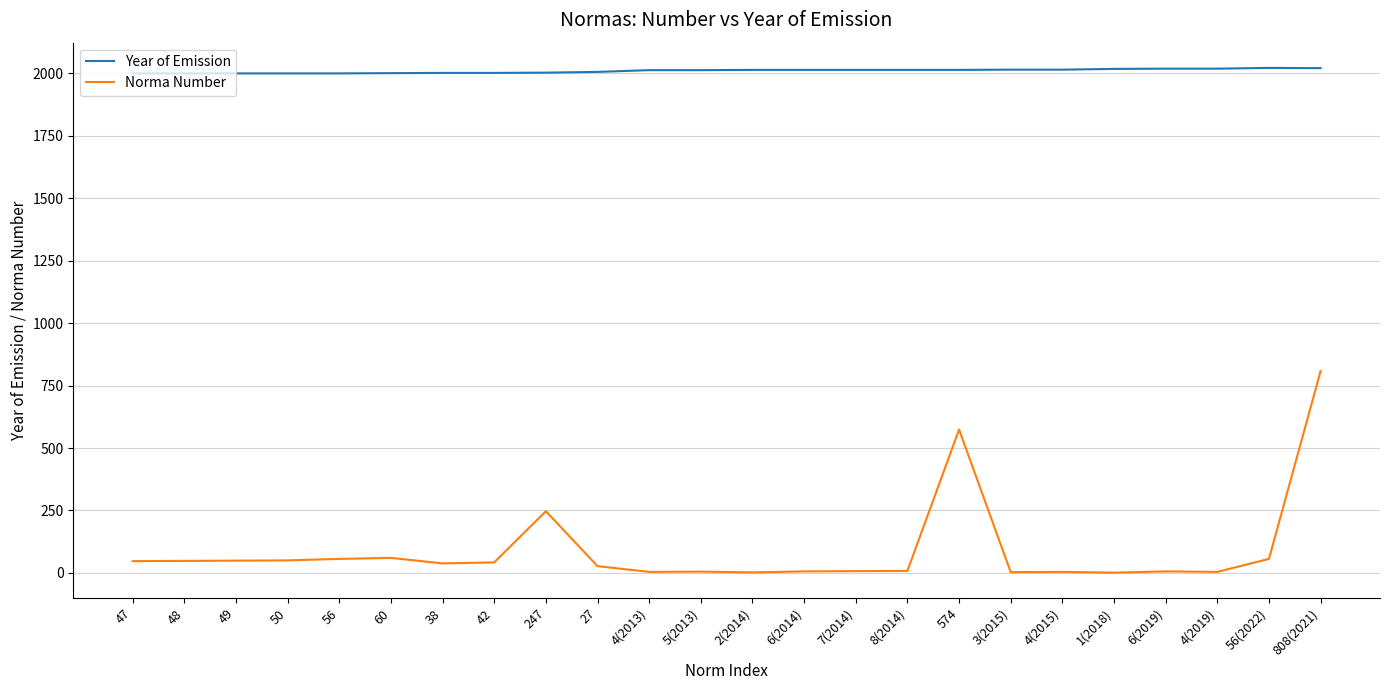

True or false: Norma Number and Year of Emission cross at least once.

False